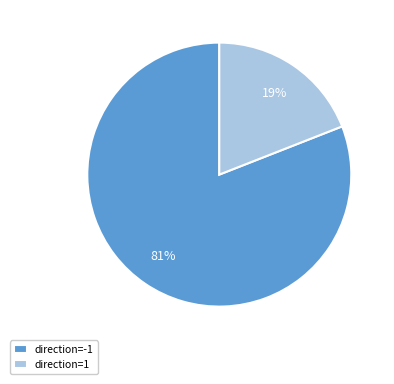

To the nearest percent, what portion does direction=1 represent?

19%